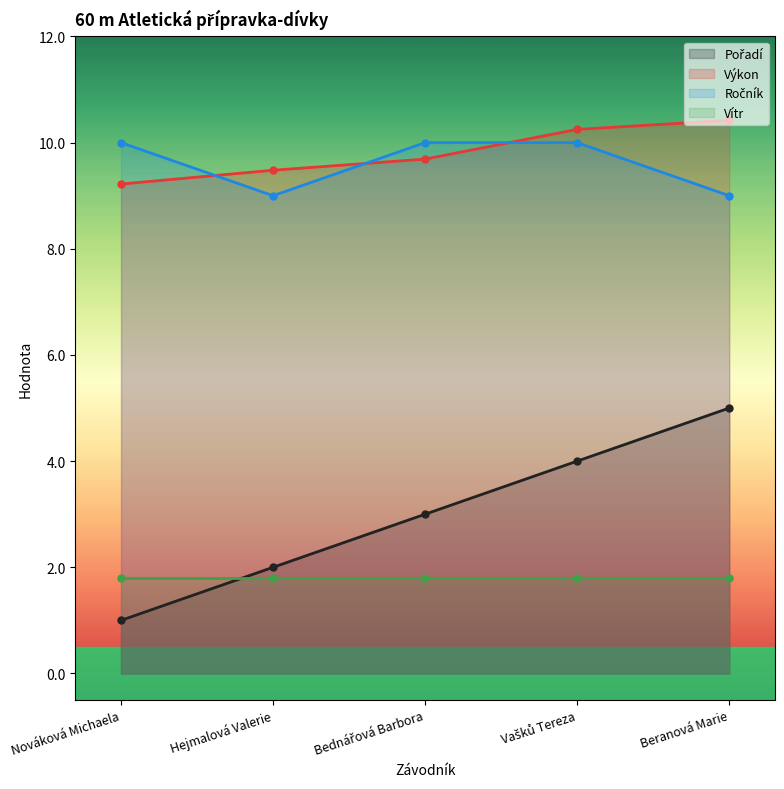

What is the sum of all Pořadí values?

15.0